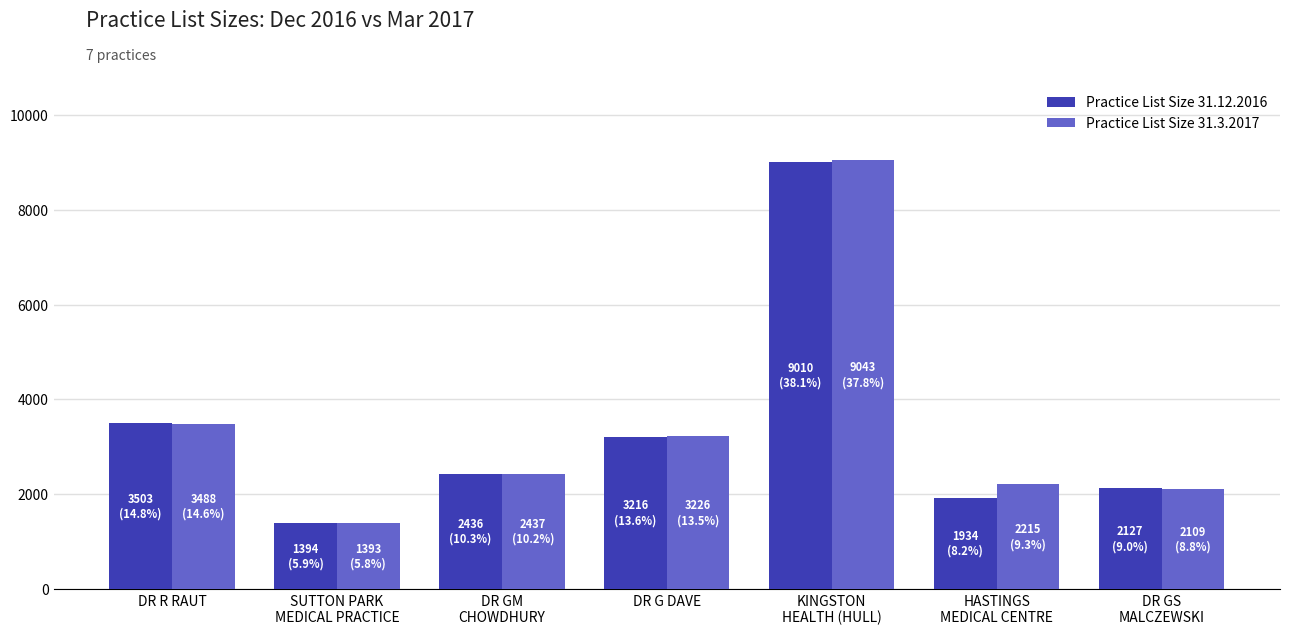

Which series has the widest spread of values?

Practice List Size 31.3.2017